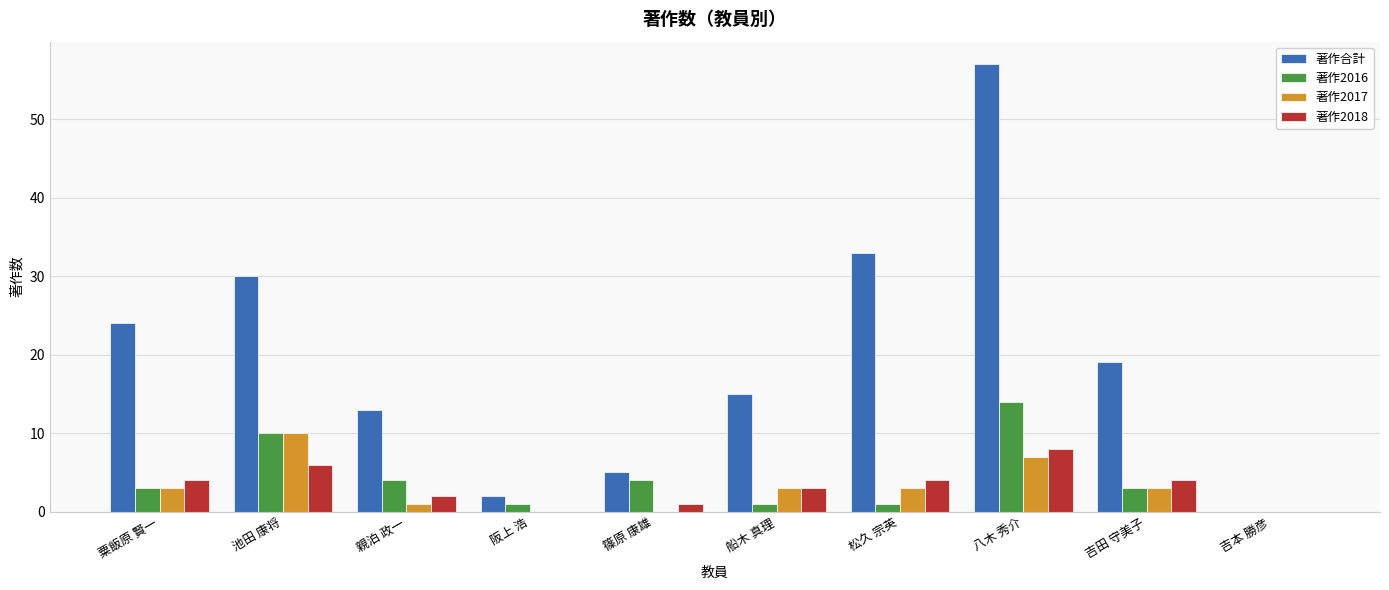

At which label is 著作合計 closest to 28?

池田 康将